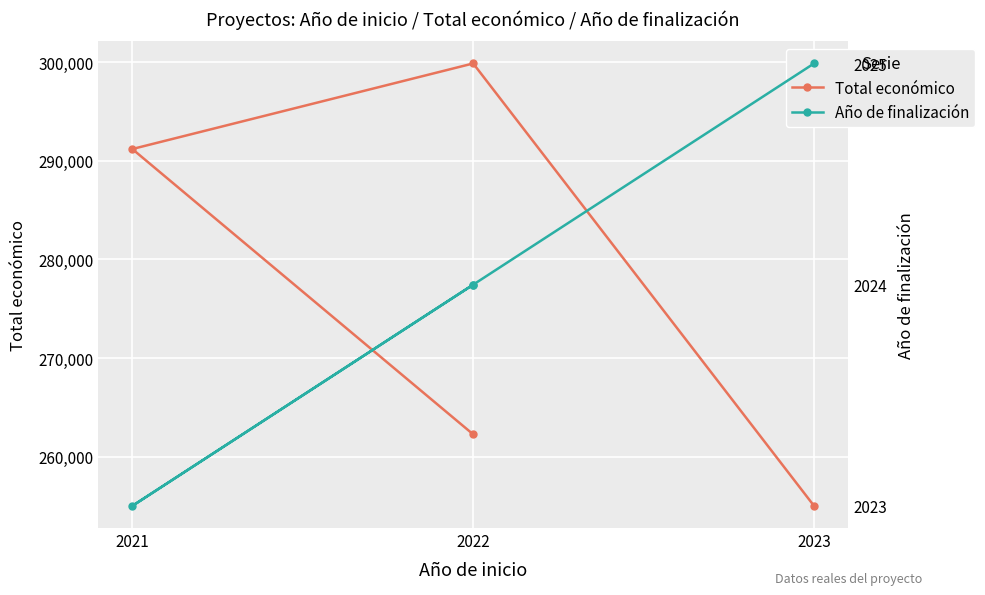

True or false: Total económico and Año de finalización intersect in this chart.

False